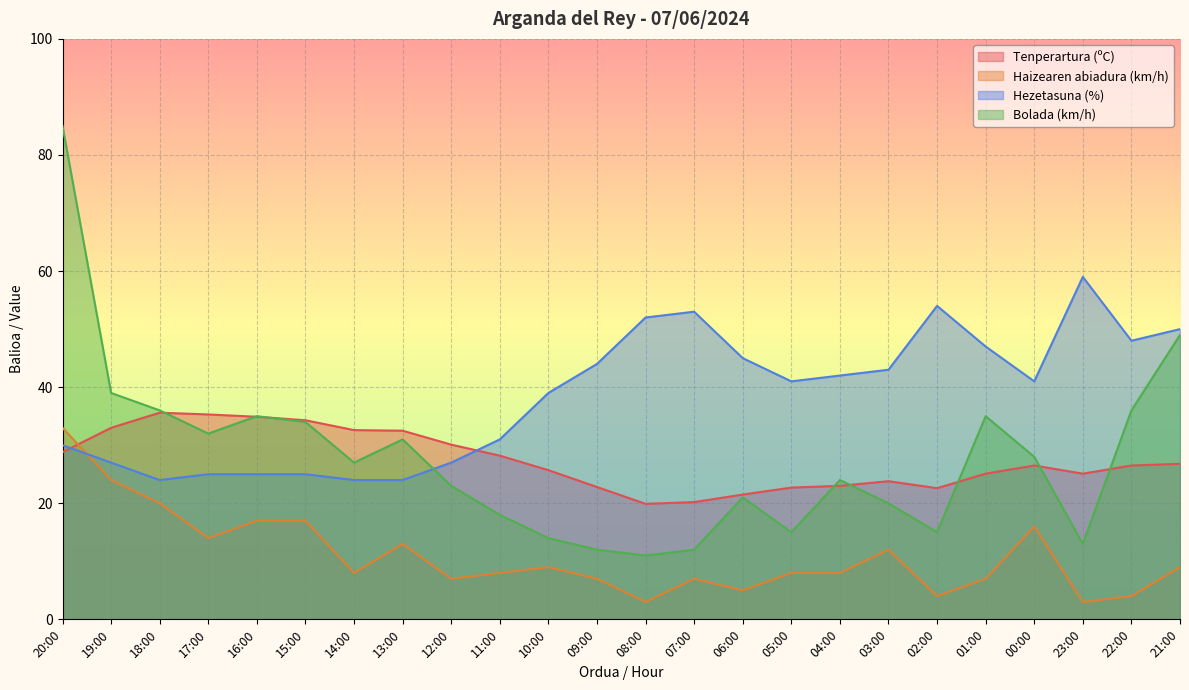

The Hezetasuna (%) series shows 85.5 at 08:00. True or false?

False